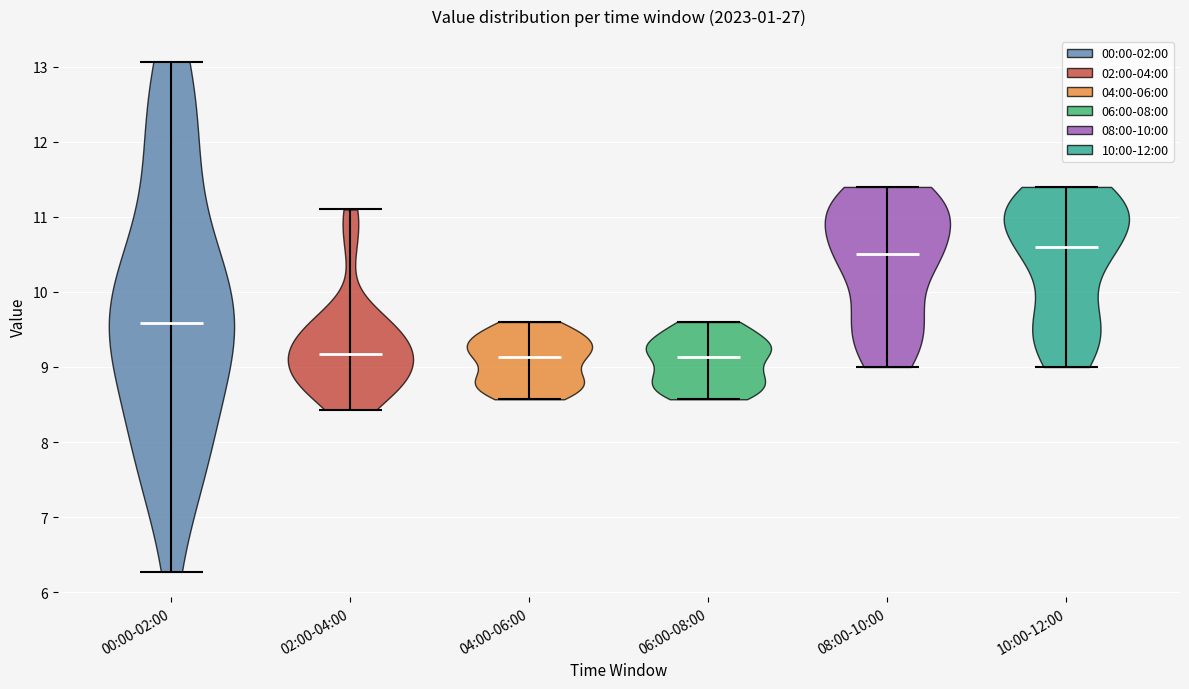

Where does the median line of the violin for 04:00-06:00 sit on the y-axis? The values are not printed on the chart, so give them approximately, as read against the axis.

9.1